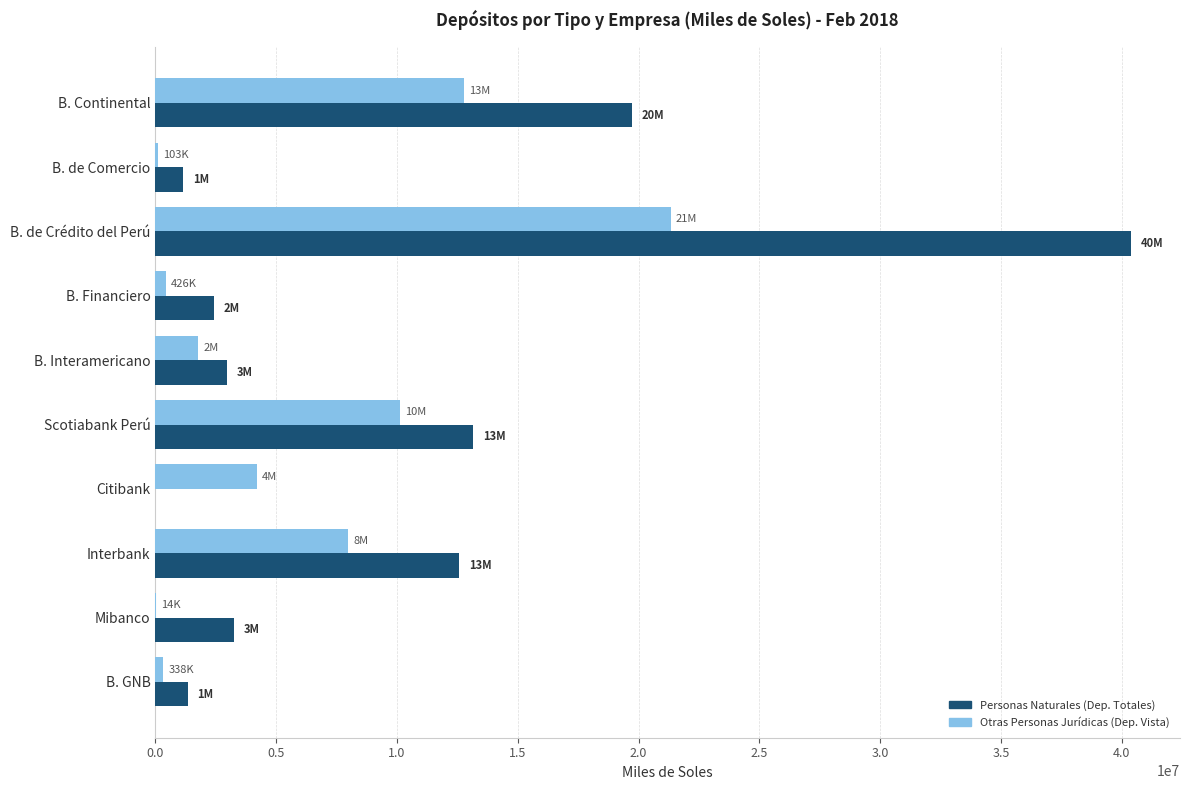

Is the value of Otras Personas Jurídicas (Dep. Vista) at B. Continental greater than the value of Personas Naturales (Dep. Totales) at Citibank?

Yes